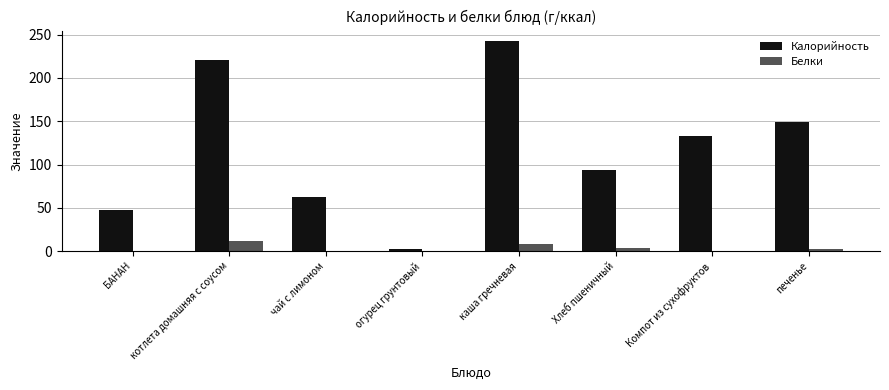

Which series has the largest total across all categories?

Калорийность